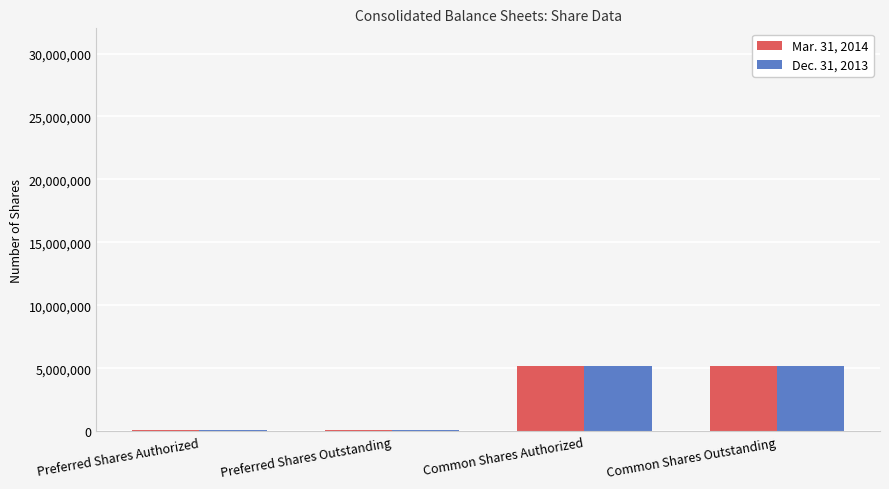

What value does the Dec. 31, 2013 series have at Common Shares Outstanding?

5200623